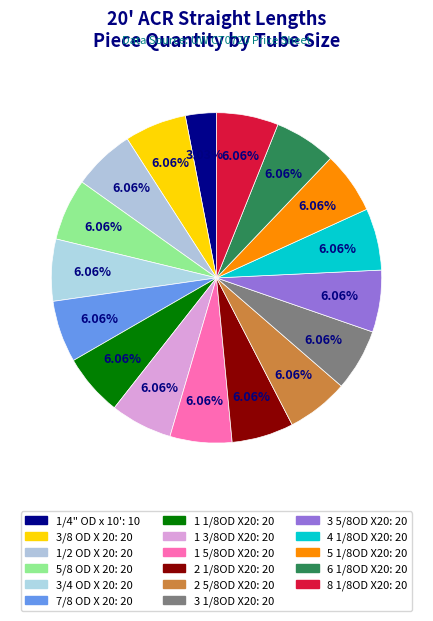

How many segments does this pie chart have?

17